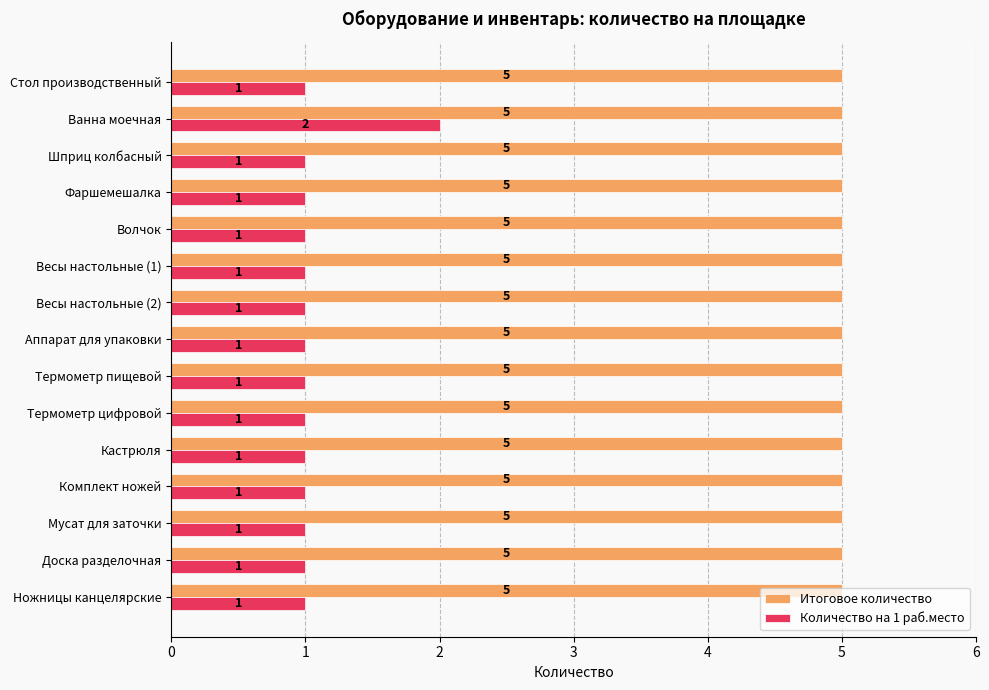

What is the maximum value for Итоговое количество?

5